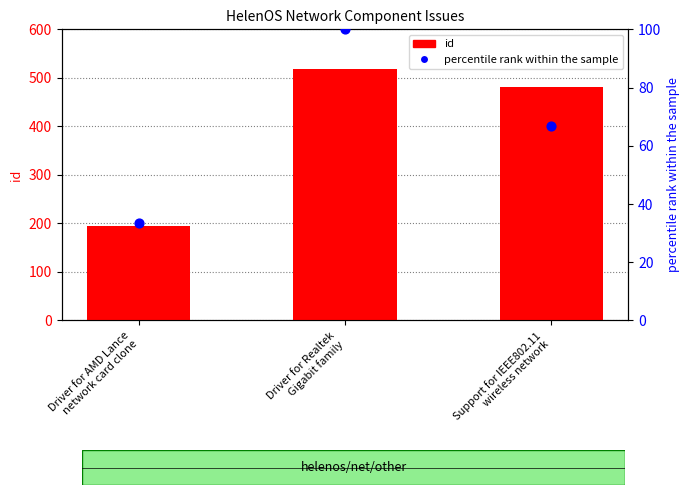

What is the total value across all series at Driver for AMD Lance
network card clone?

227.3